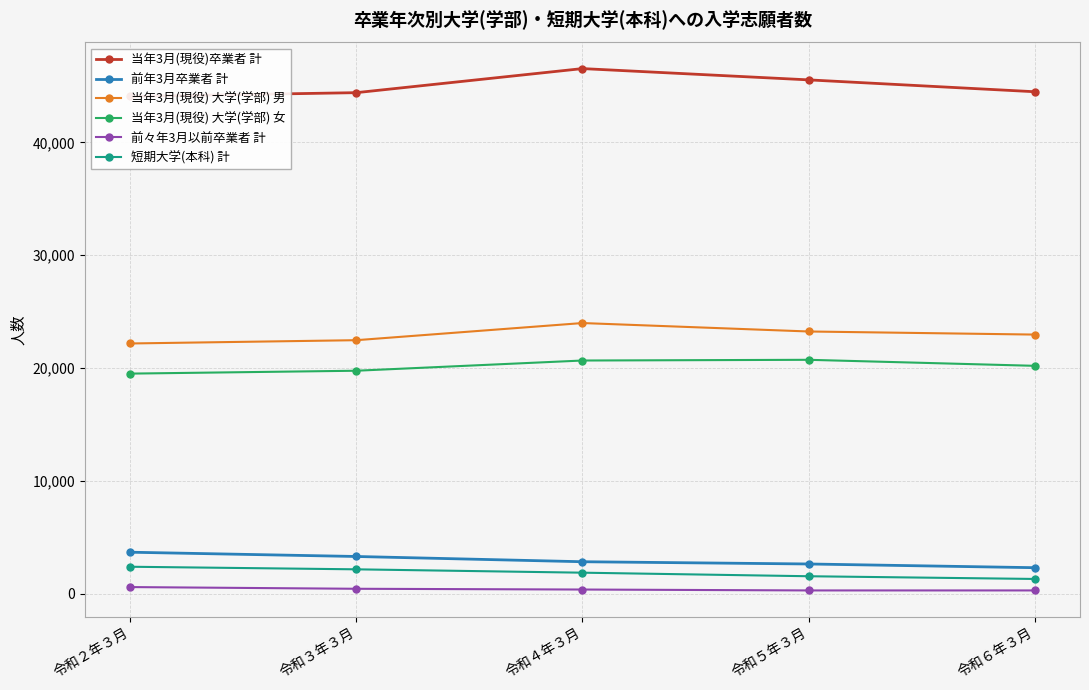

Which series changed the most between 令和５年３月 and 令和６年３月?

当年3月(現役)卒業者 計